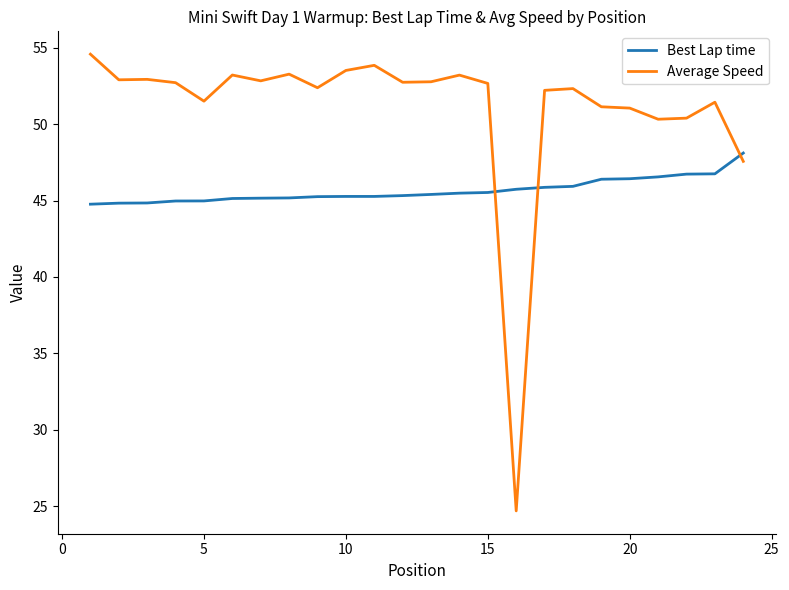

Which series has the widest spread of values?

Average Speed